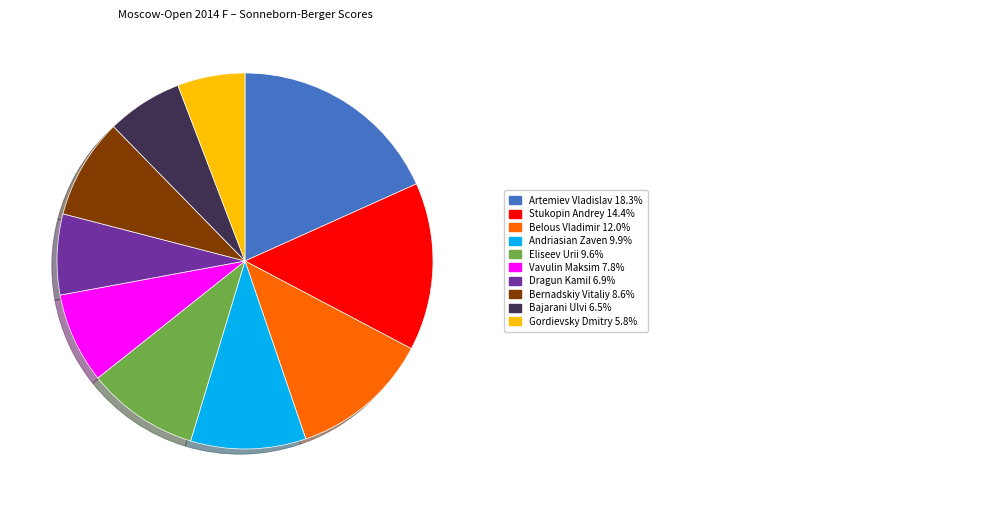

Is there a majority slice in this chart?

No